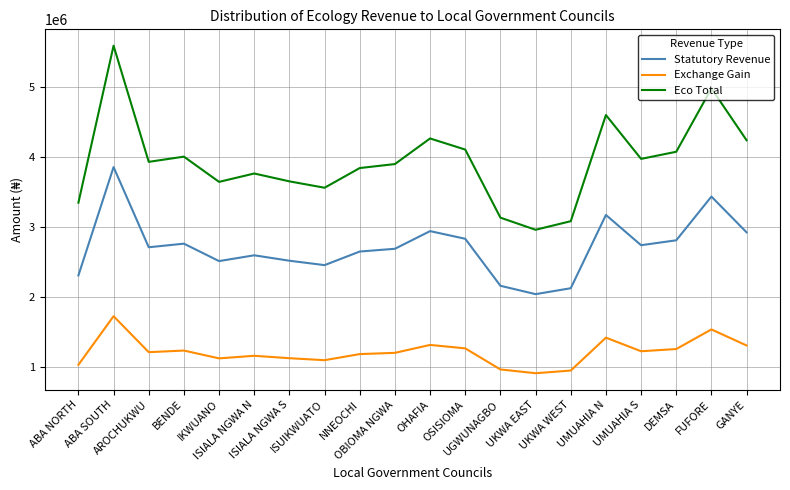

What are all the series names shown in the legend?

Statutory Revenue, Exchange Gain, Eco Total